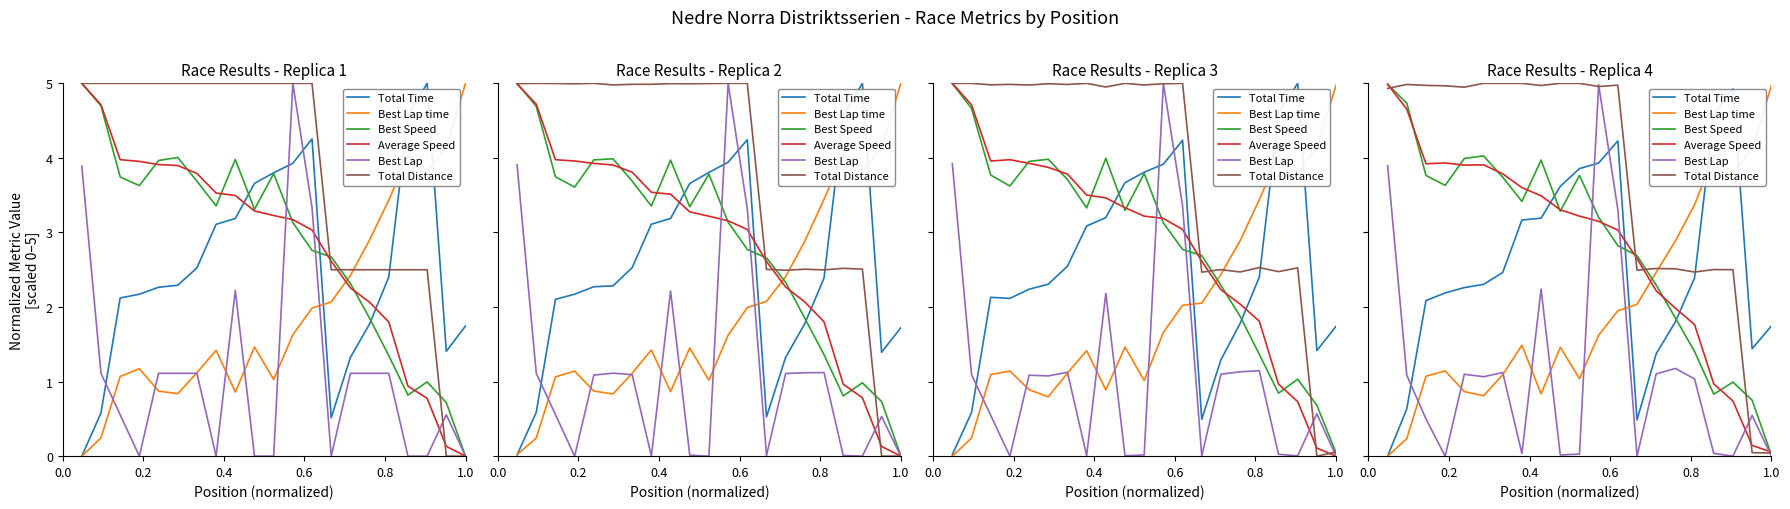

Where is Best Speed nearest to the value 2?

15